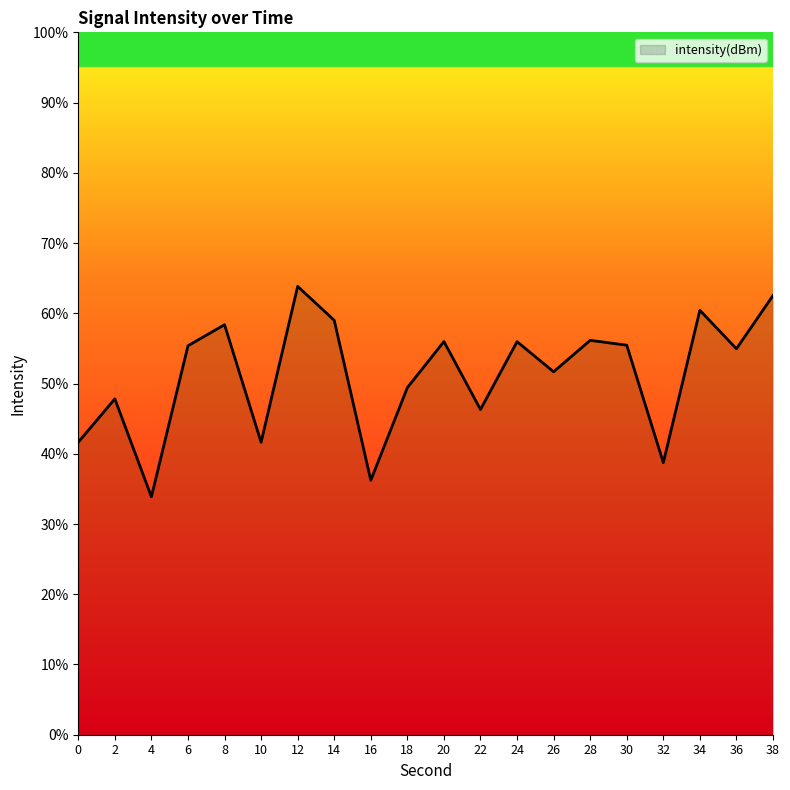

At which category does the data reach its first local peak?

2